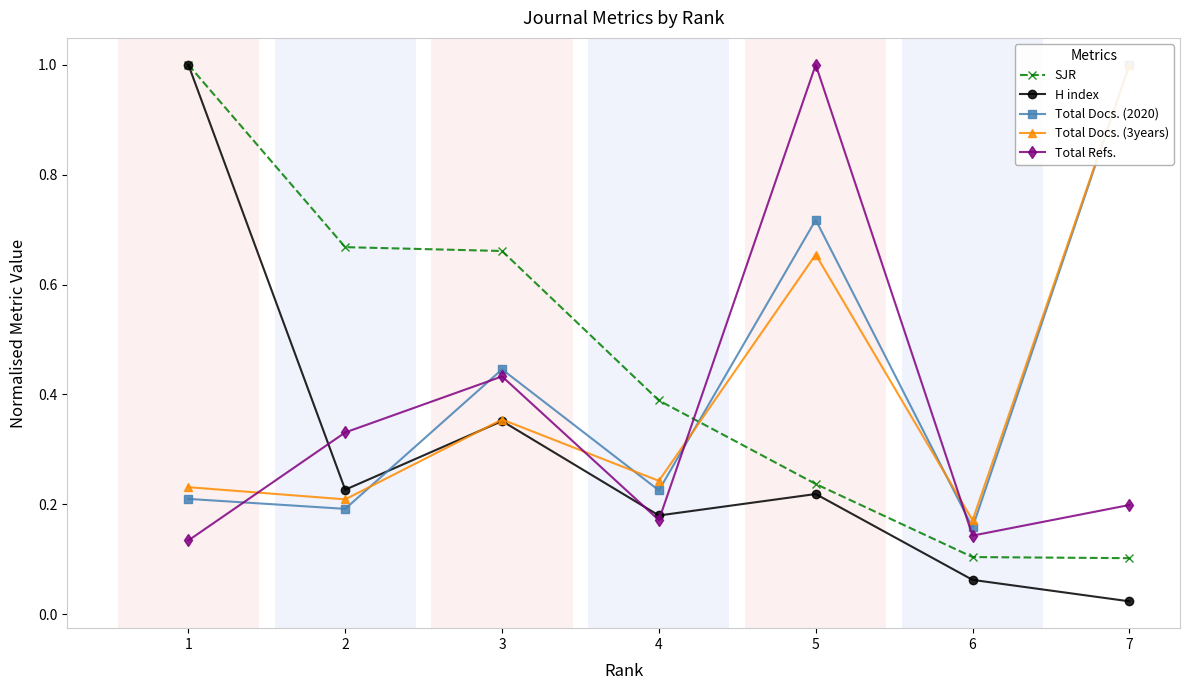

Reading left to right, list all the values displayed in this chart.

SJR: 1=1.0	2=0.7	3=0.7	4=0.4	5=0.2	6=0.1	7=0.1
H index: 1=1.0	2=0.2	3=0.4	4=0.2	5=0.2	6=0.1	7=0.0
Total Docs. (2020): 1=0.2	2=0.2	3=0.4	4=0.2	5=0.7	6=0.2	7=1.0
Total Docs. (3years): 1=0.2	2=0.2	3=0.4	4=0.2	5=0.7	6=0.2	7=1.0
Total Refs.: 1=0.1	2=0.3	3=0.4	4=0.2	5=1.0	6=0.1	7=0.2